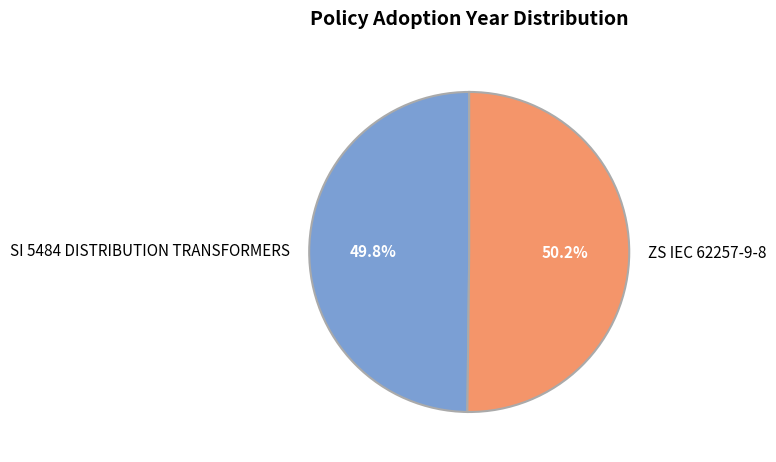

Is the sum of SI 5484 DISTRIBUTION TRANSFORMERS and ZS IEC 62257-9-8 greater than half?

Yes